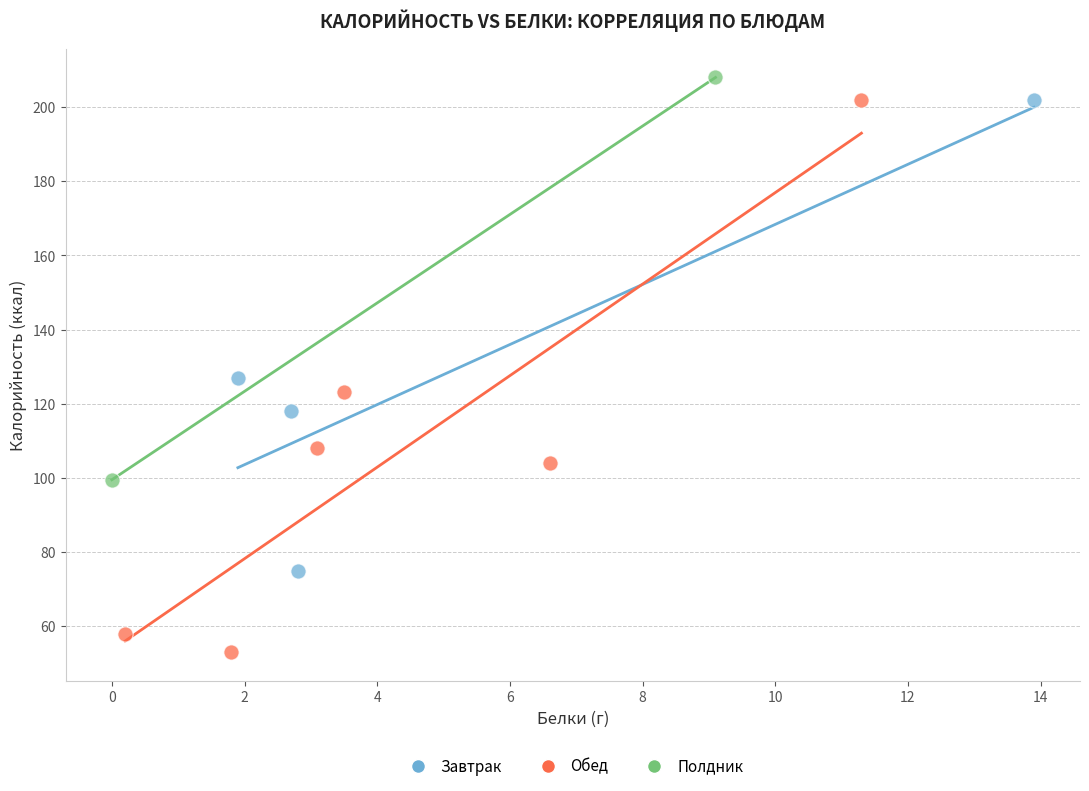

What are all the series names shown in the legend?

Завтрак, Обед, Полдник